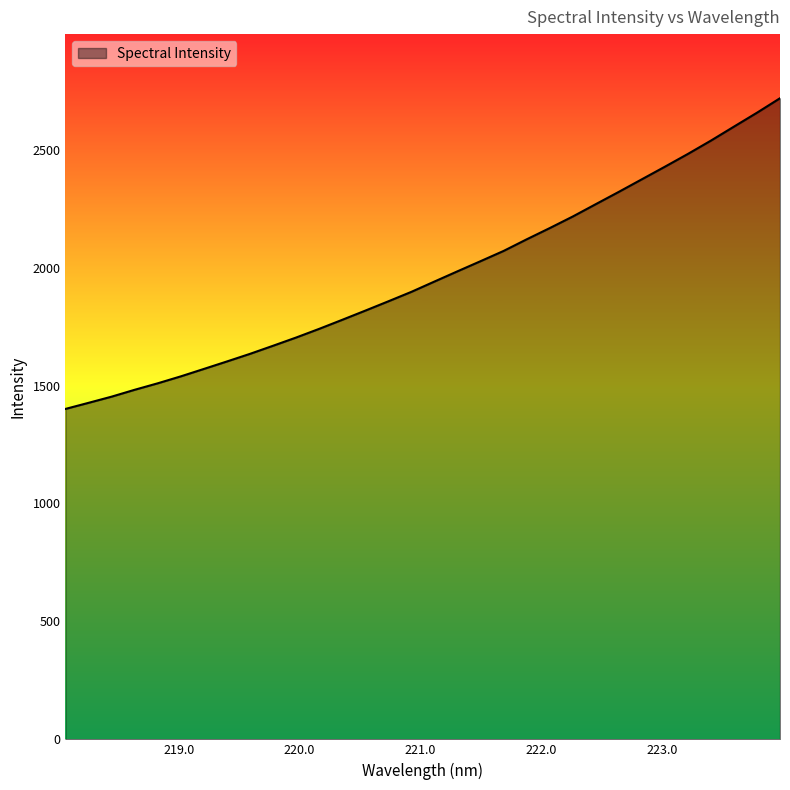

What is the difference between the maximum and minimum values?

1317.2